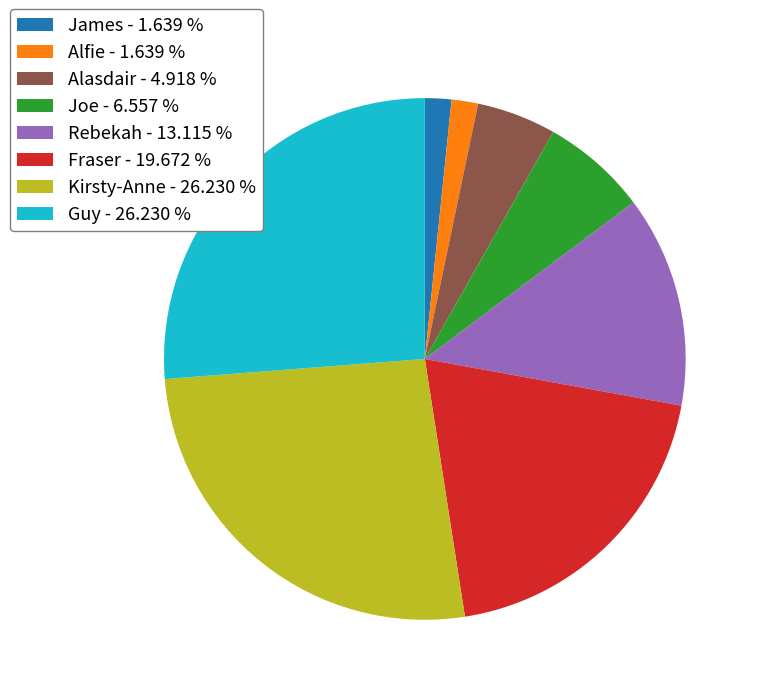

Count the number of slices in the pie.

8